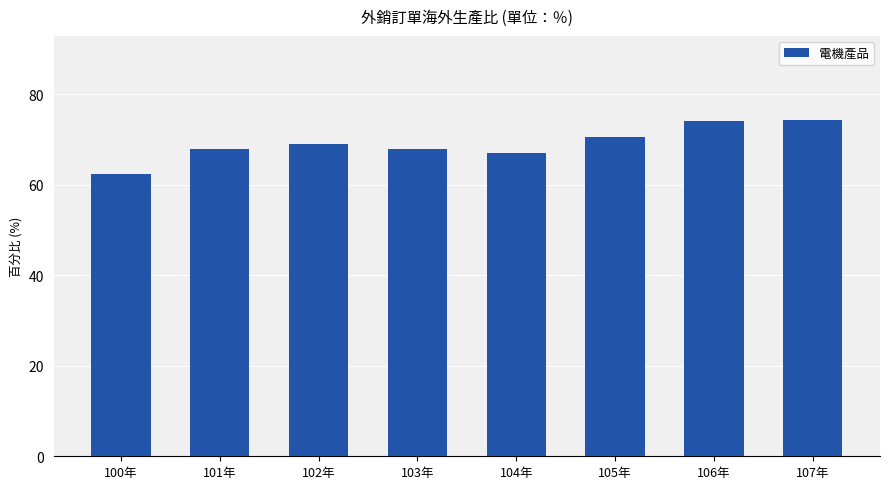

Where does the data first go above 69?

102年